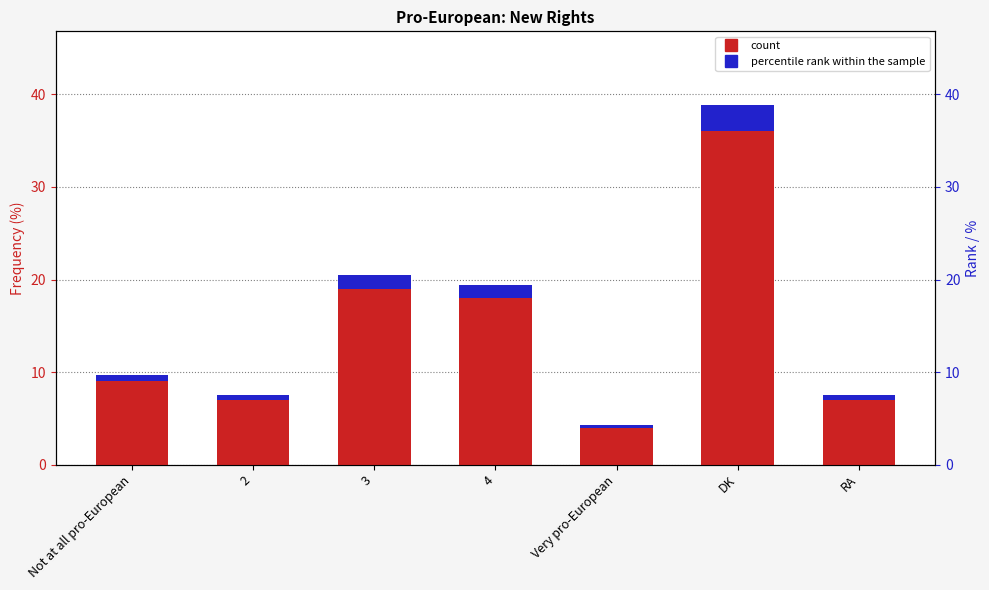

Reading left to right, extract all data points from this chart.

Not at all pro-European=9	2=7	3=19	4=18	Very pro-European=4	DK=36	RA=7